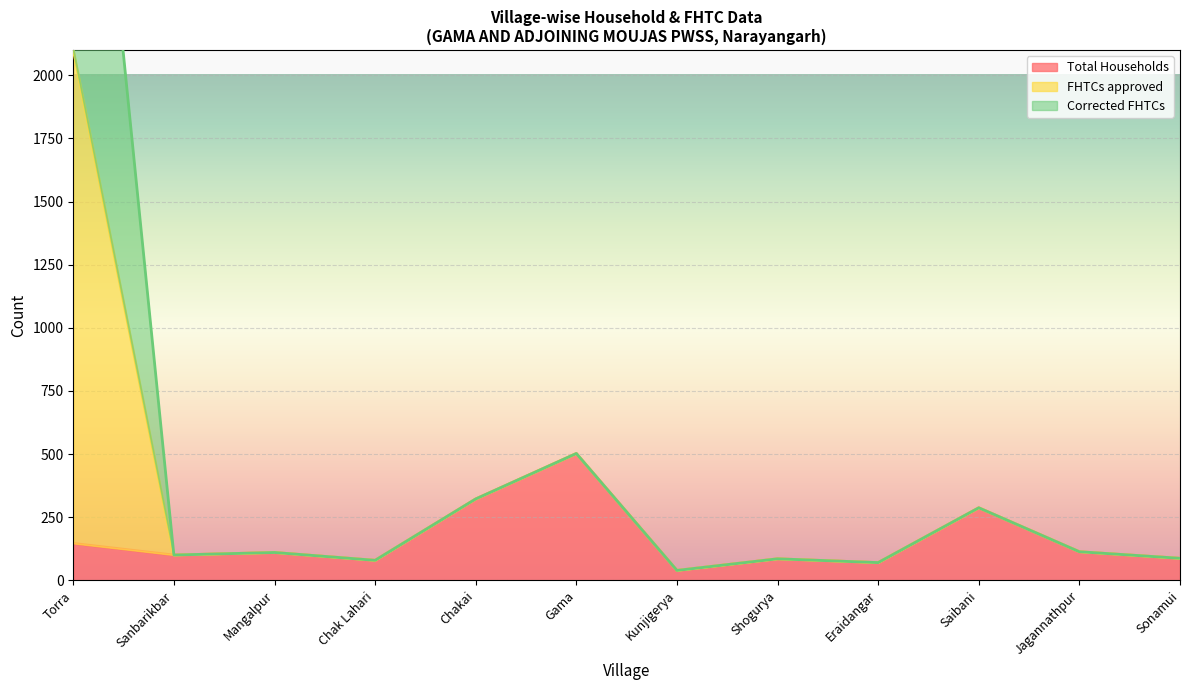

Which has a higher value, Mangalpur or Jagannathpur?

Jagannathpur